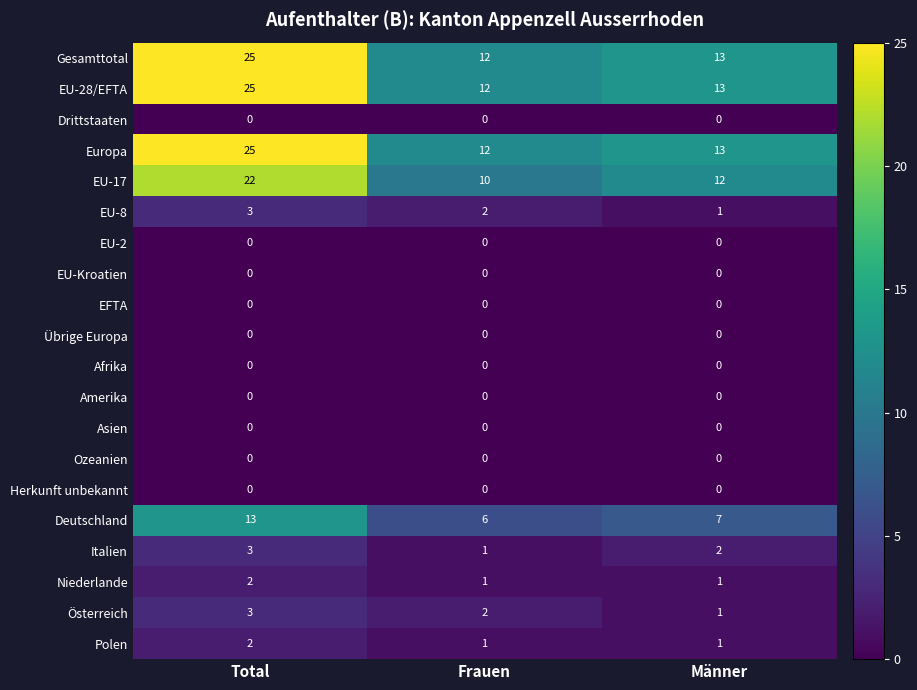

What is the spread (max minus min) of values at Männer?

13